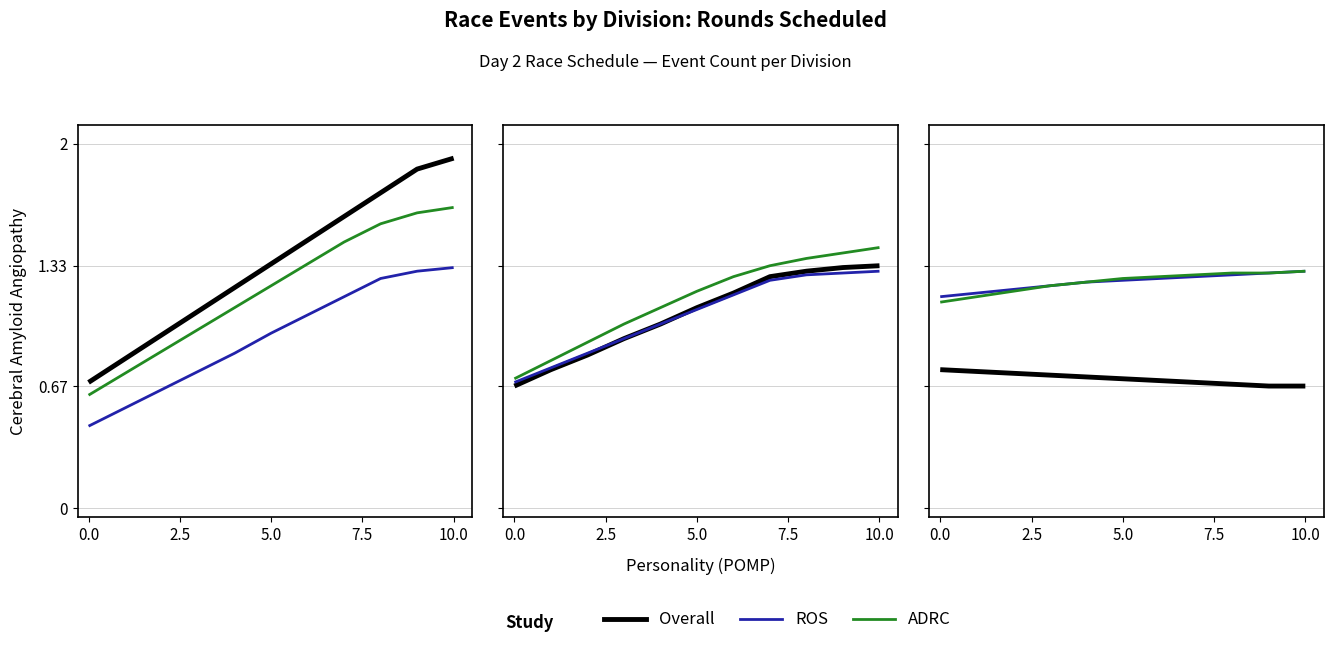

What is the sum of all Overall values?

7.8